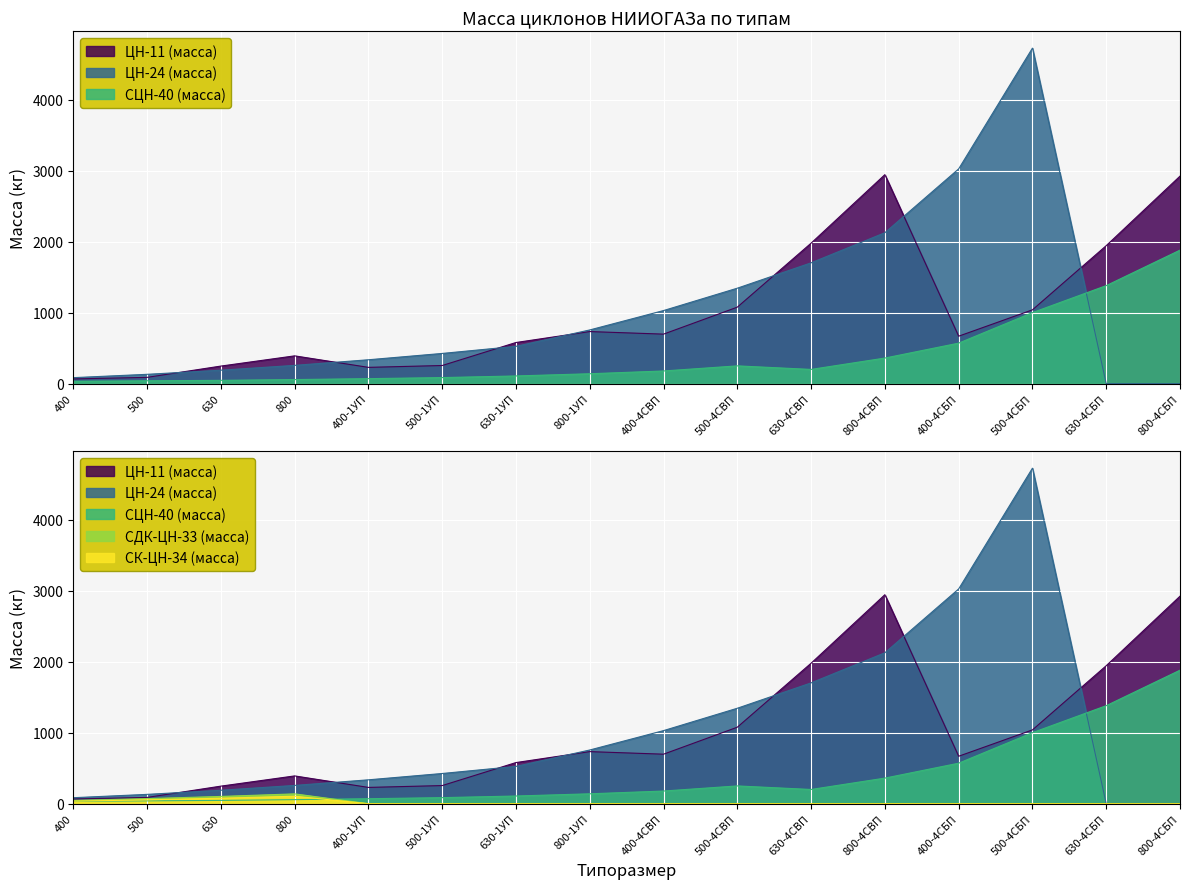

What is the sum of all СЦН-40 (масса) values?

6396